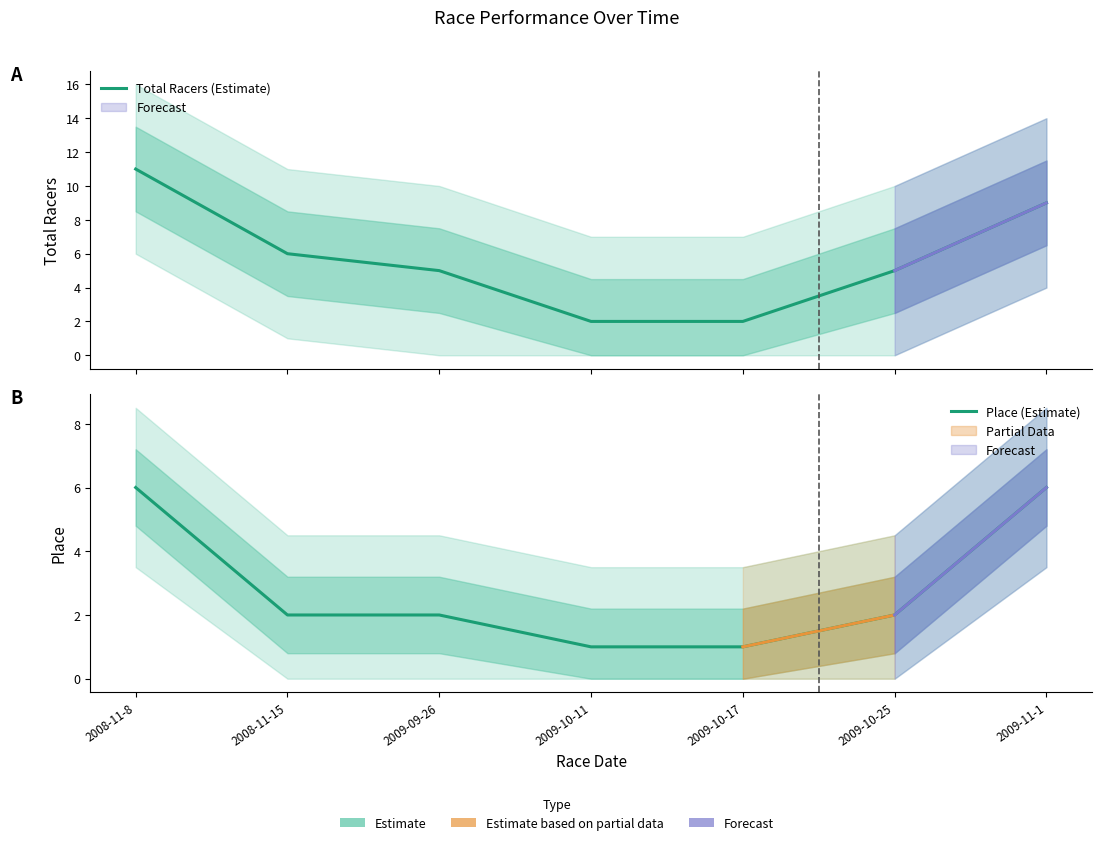

What is the label of the 3rd point from the left?

2009-09-26